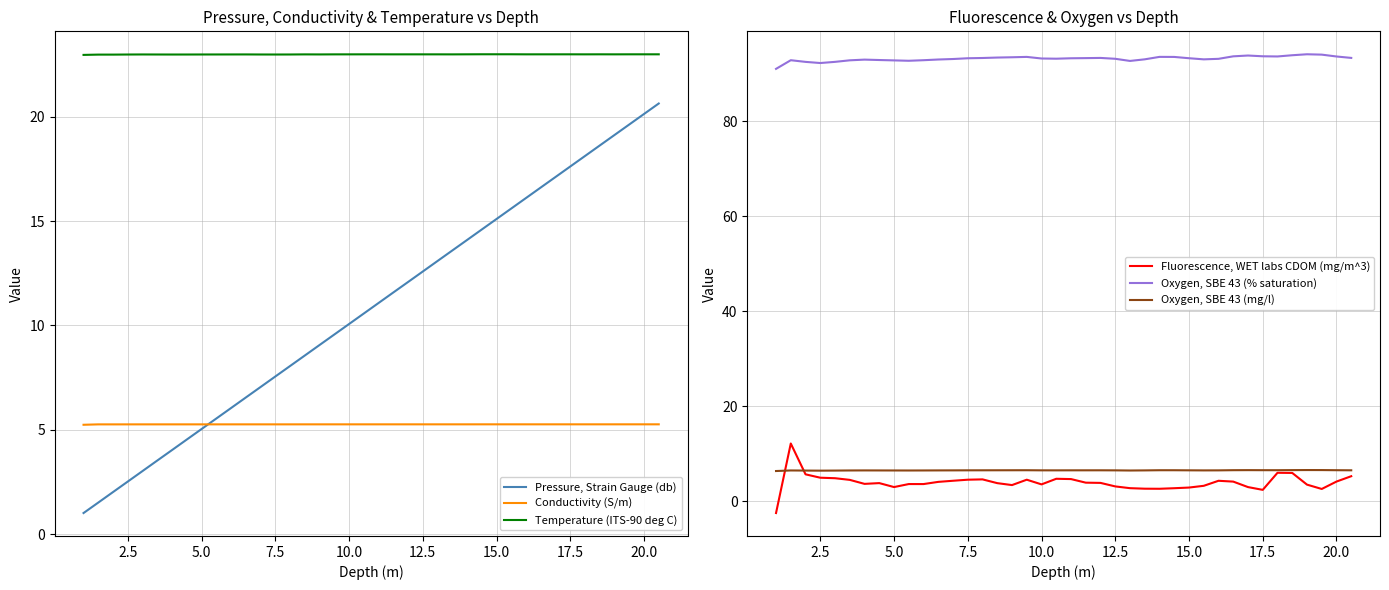

What is the minimum value for Temperature (ITS-90 deg C)?

23.0